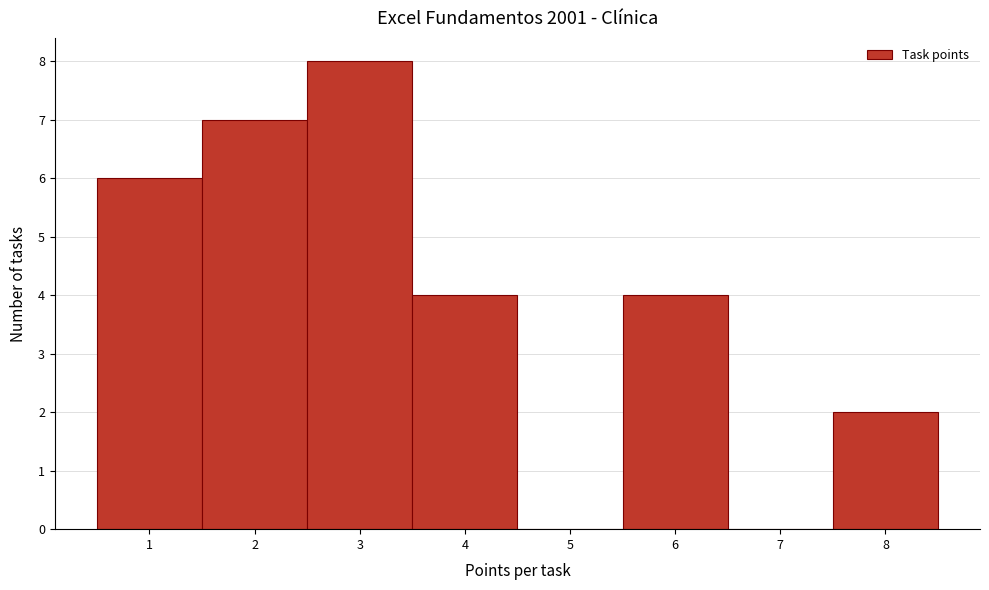

Over which range of the x-axis is the bar tallest?

2.5 to 3.5